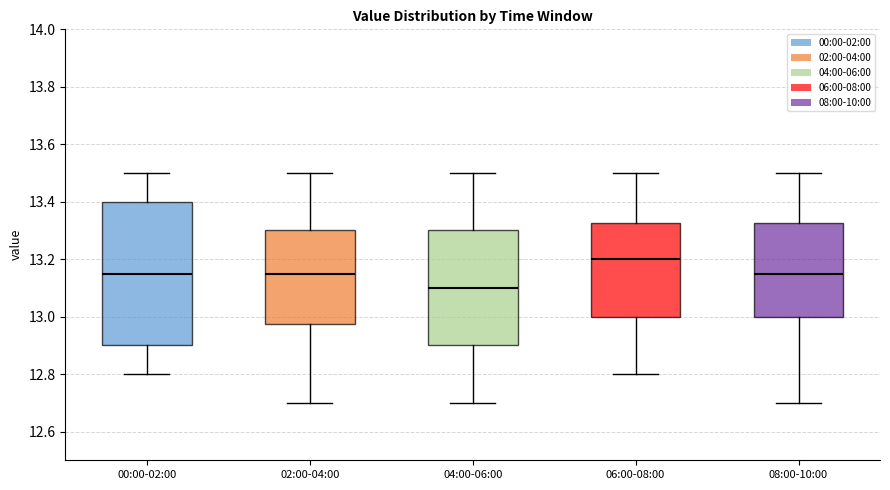

Comparing the boxes themselves (not the whiskers), which one is the tallest?

00:00-02:00